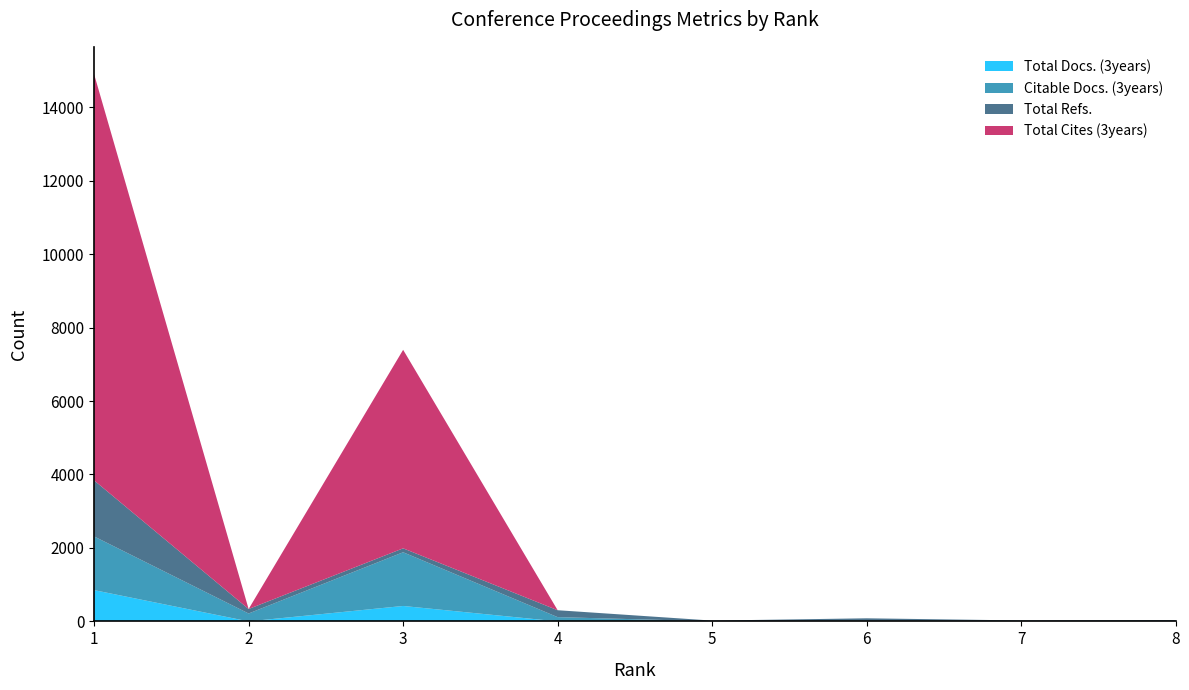

Reading right to left, what are all the values shown in this chart?

Total Docs. (3years): 8=0	7=0	6=0	5=0	4=0	3=420	2=0	1=851
Citable Docs. (3years): 8=4	7=13	6=22	5=2	4=116	3=1462	2=215	1=1462
Total Refs.: 8=31	7=13	6=62	5=20	4=188	3=107	2=122	1=1526
Total Cites (3years): 8=0	7=0	6=0	5=0	4=0	3=5405	2=0	1=11059